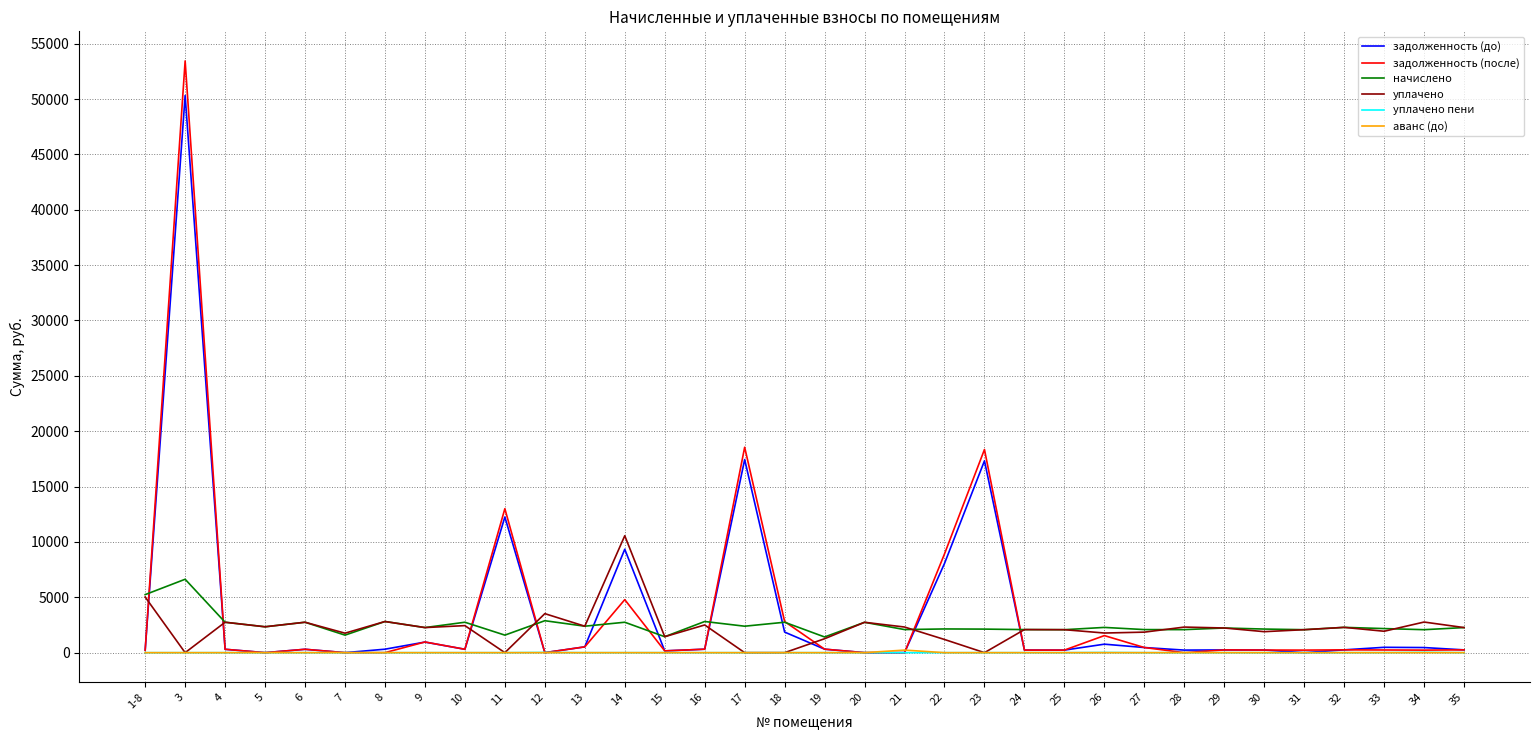

Which series ends up on top after the final intersection of уплачено and задолженность (до)?

уплачено